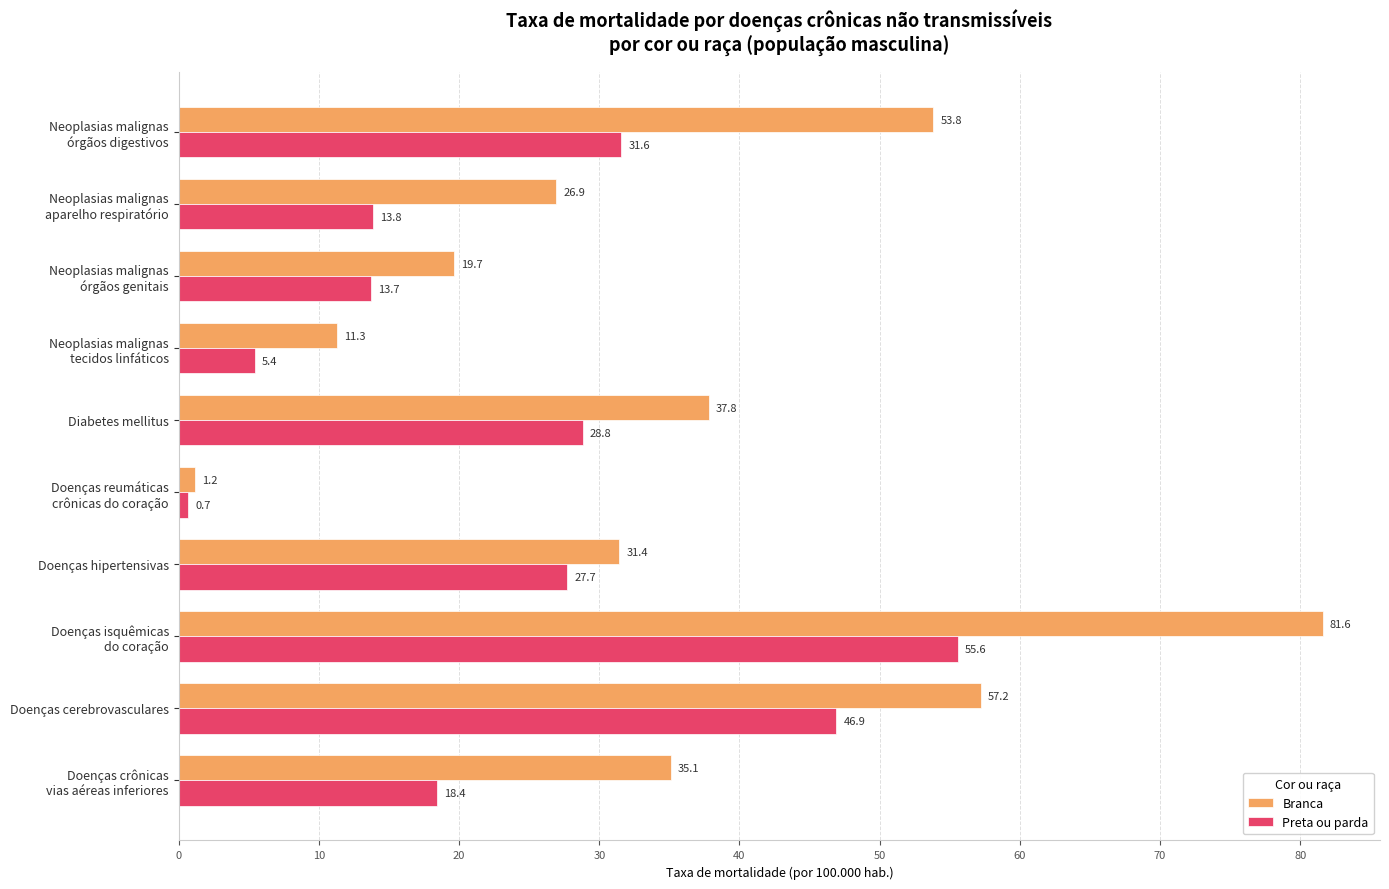

What is the total value across all series at Doenças cerebrovasculares?

104.1